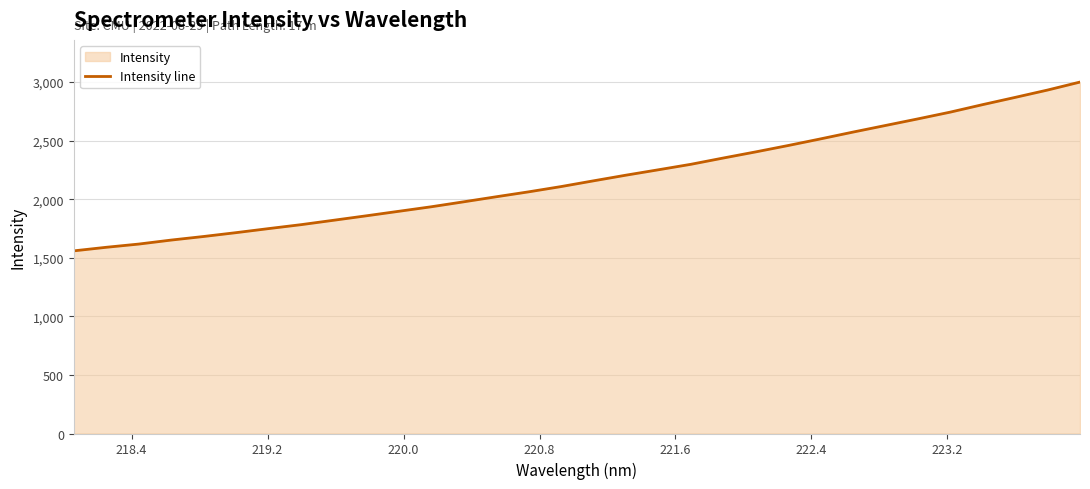

What is the greatest value displayed?

2999.2